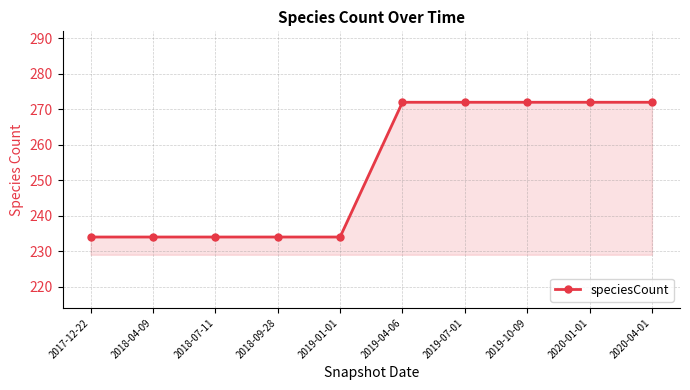

What is the maximum value shown in the chart?

272